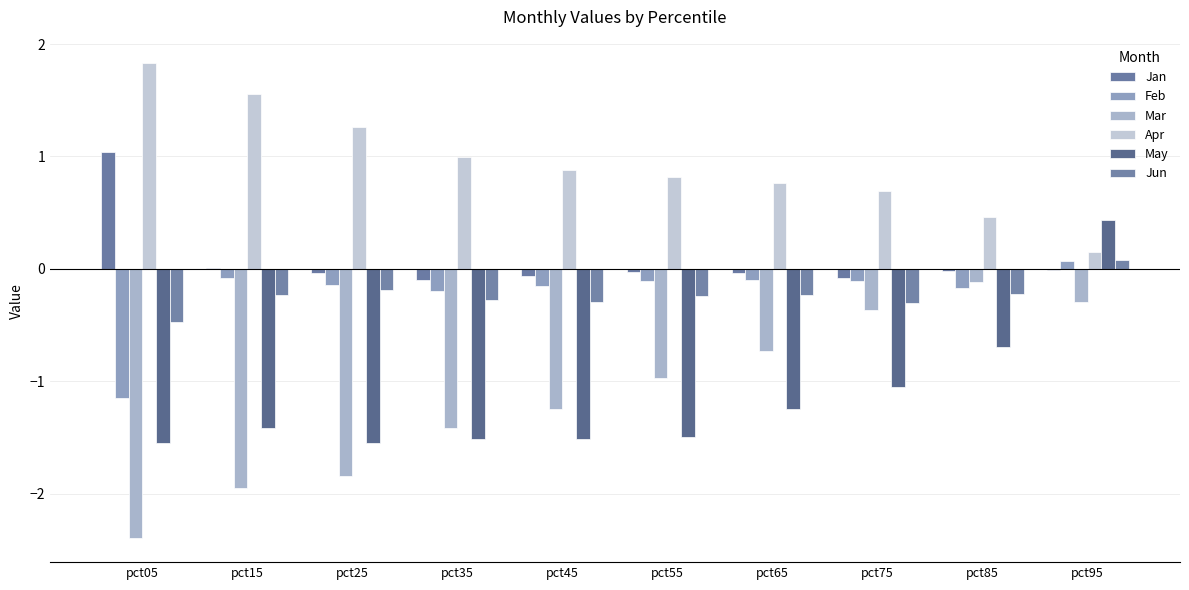

True or false: Jan has a value of -0.1 at pct25.

False